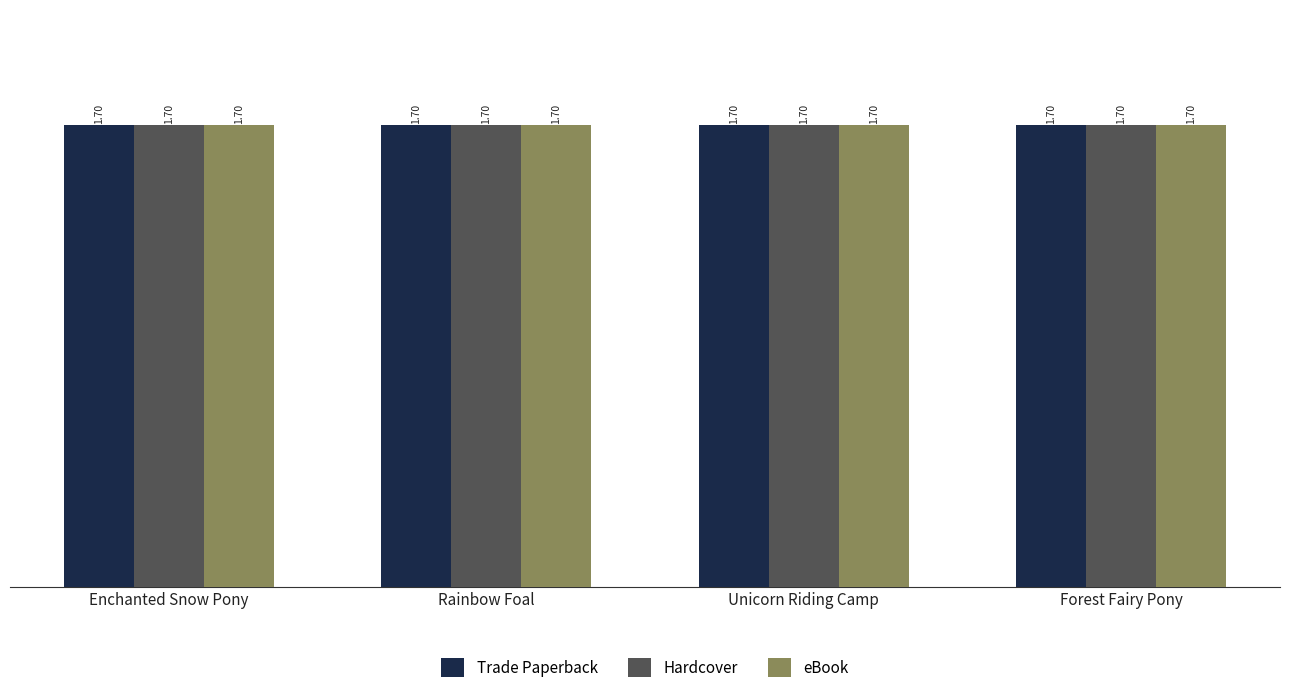

Reading left to right, transcribe all the data shown in this chart.

Trade Paperback: 1.7	1.7	1.7	1.7
Hardcover: 1.7	1.7	1.7	1.7
eBook: 1.7	1.7	1.7	1.7